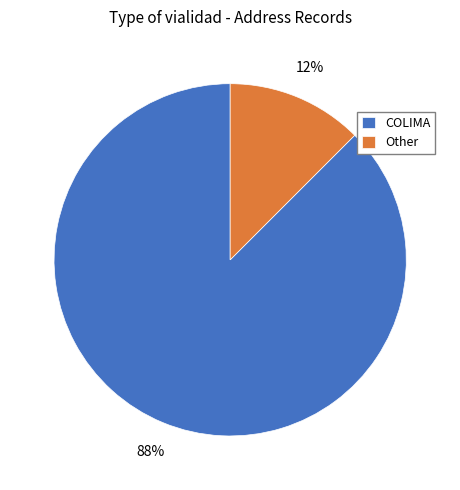

To the nearest percent, what is the average slice percentage?

50%